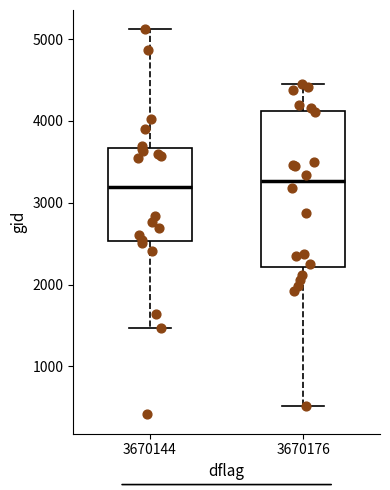

Which box is the tallest, from its lower edge to its upper edge?

3670176